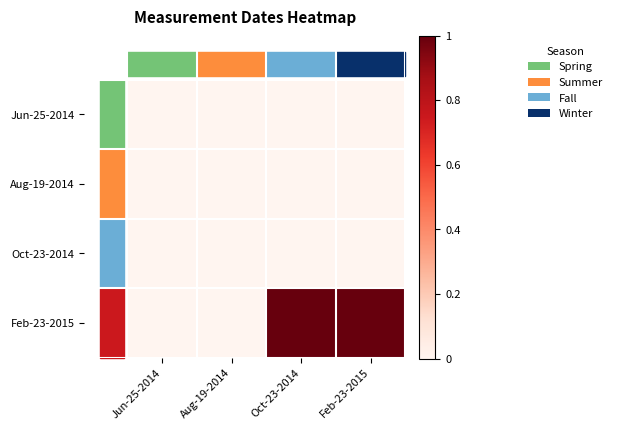

Reading left to right, what are all the values shown in this chart?

Jun-25-2014: Jun-25-2014=0	Aug-19-2014=0	Oct-23-2014=0	Feb-23-2015=0
Aug-19-2014: Jun-25-2014=0	Aug-19-2014=0	Oct-23-2014=0	Feb-23-2015=0
Oct-23-2014: Jun-25-2014=0	Aug-19-2014=0	Oct-23-2014=0	Feb-23-2015=0
Feb-23-2015: Jun-25-2014=0	Aug-19-2014=0	Oct-23-2014=1	Feb-23-2015=1